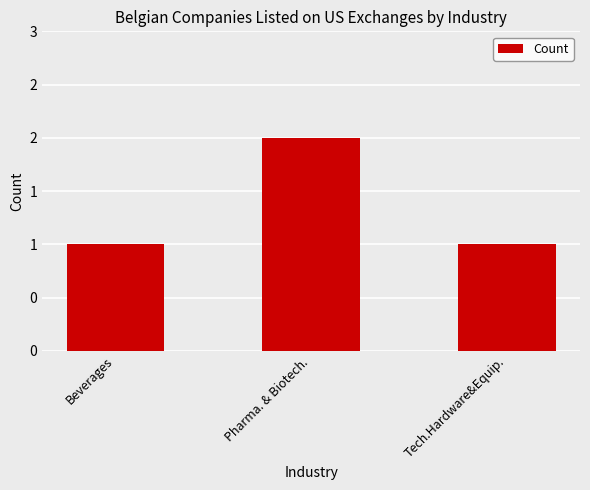

Between Tech.Hardware&Equip. and Beverages, which is larger?

Tech.Hardware&Equip.